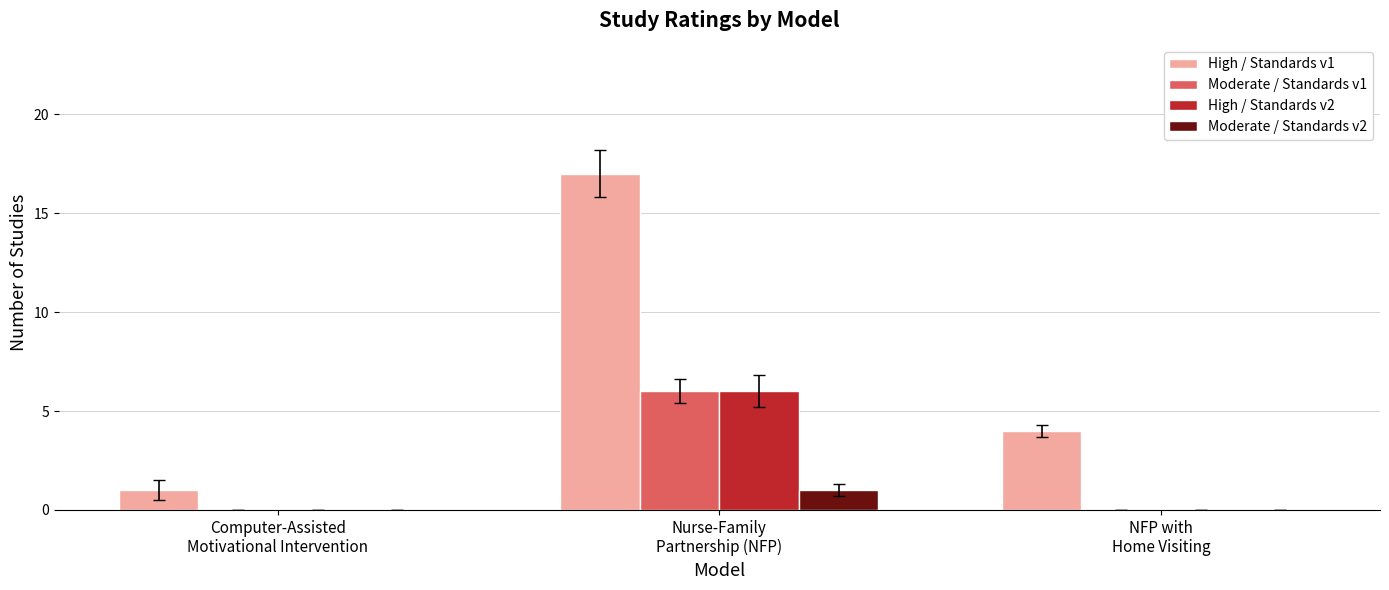

Reading left to right, transcribe all the data shown in this chart.

High / Standards v1: 1	17	4
Moderate / Standards v1: 0	6	0
High / Standards v2: 0	6	0
Moderate / Standards v2: 0	1	0